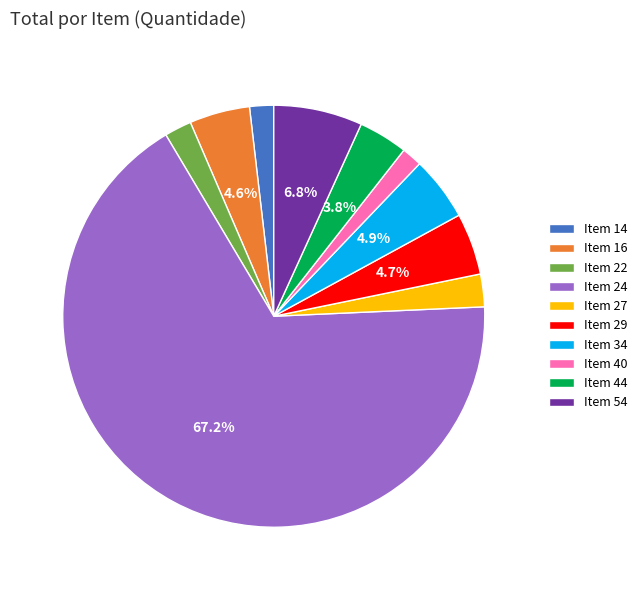

What is the largest slice in the pie chart?

Item 24